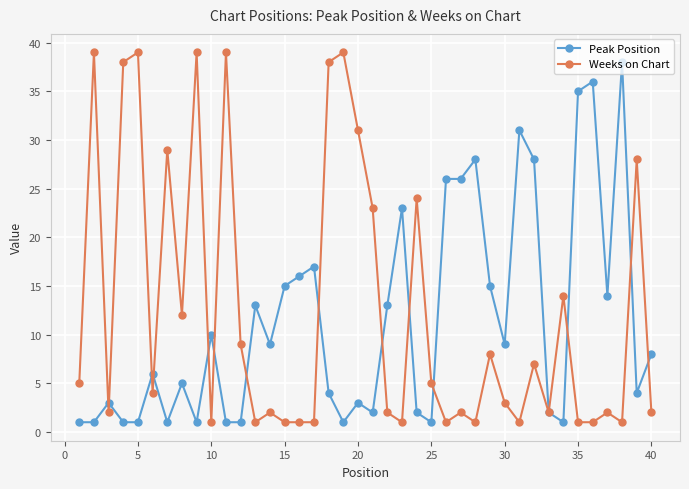

Reading left to right, extract all data points from this chart.

Peak Position: 1	1	3	1	1	6	1	5	1	10	1	1	13	9	15	16	17	4	1	3	2	13	23	2	1	26	26	28	15	9	31	28	2	1	35	36	14	38	4	8
Weeks on Chart: 5	39	2	38	39	4	29	12	39	1	39	9	1	2	1	1	1	38	39	31	23	2	1	24	5	1	2	1	8	3	1	7	2	14	1	1	2	1	28	2